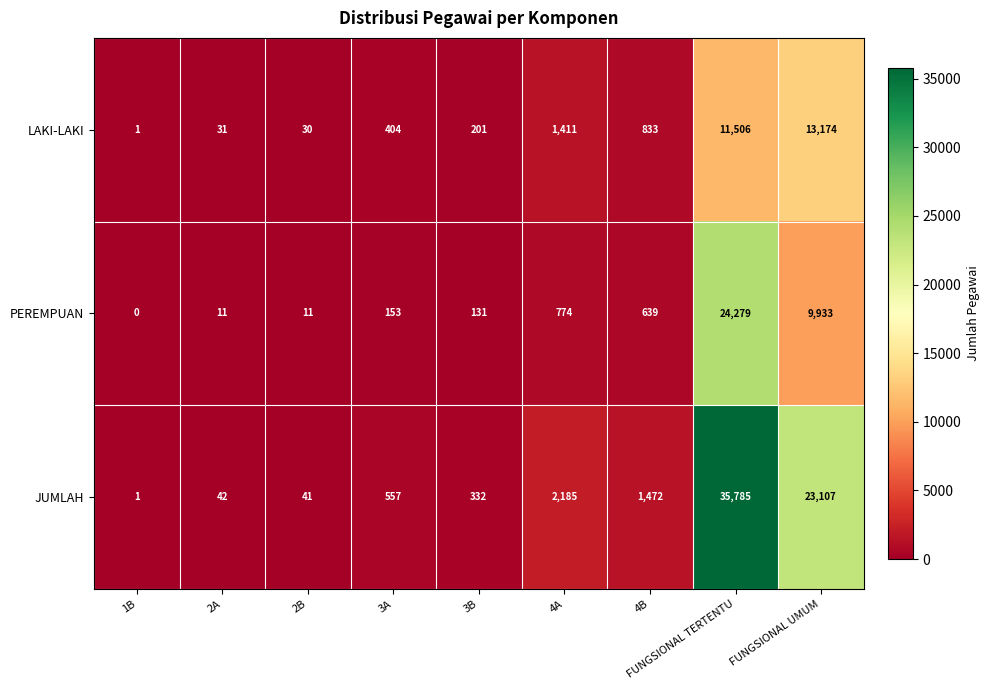

What is the difference between the LAKI-LAKI values at 1B and 4B?

832